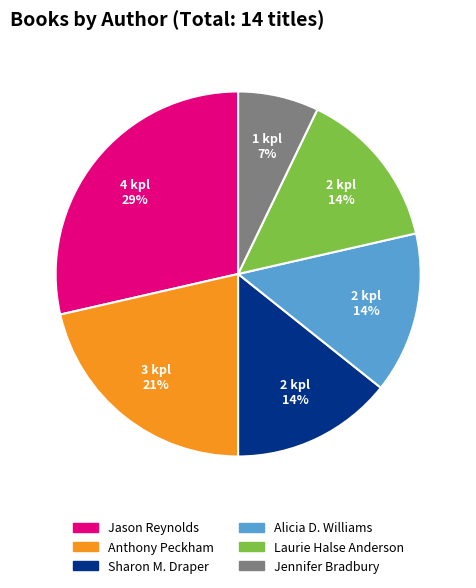

Which slice is the largest?

Jason Reynolds